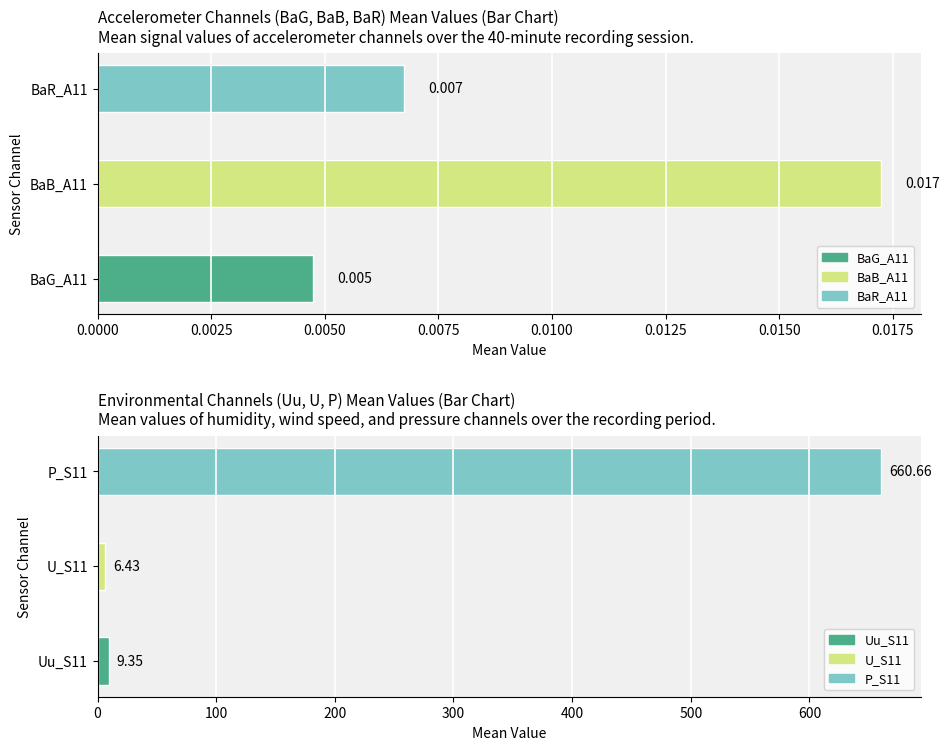

What is the value of the Uu_S11 bar at the 6th from the left?

9.4